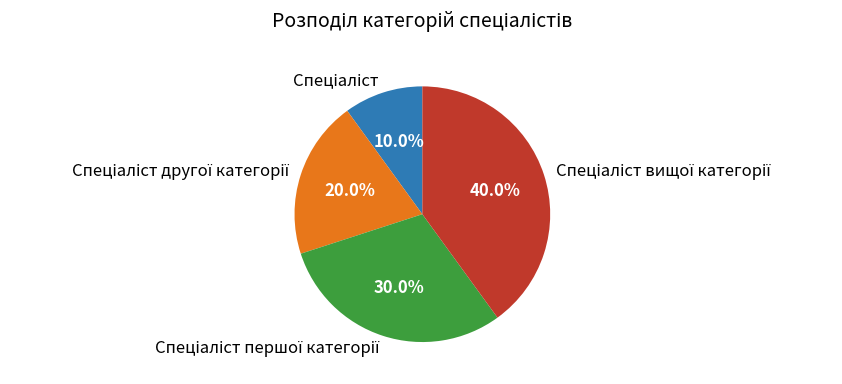

Is there any slice that represents more than half of the pie?

No